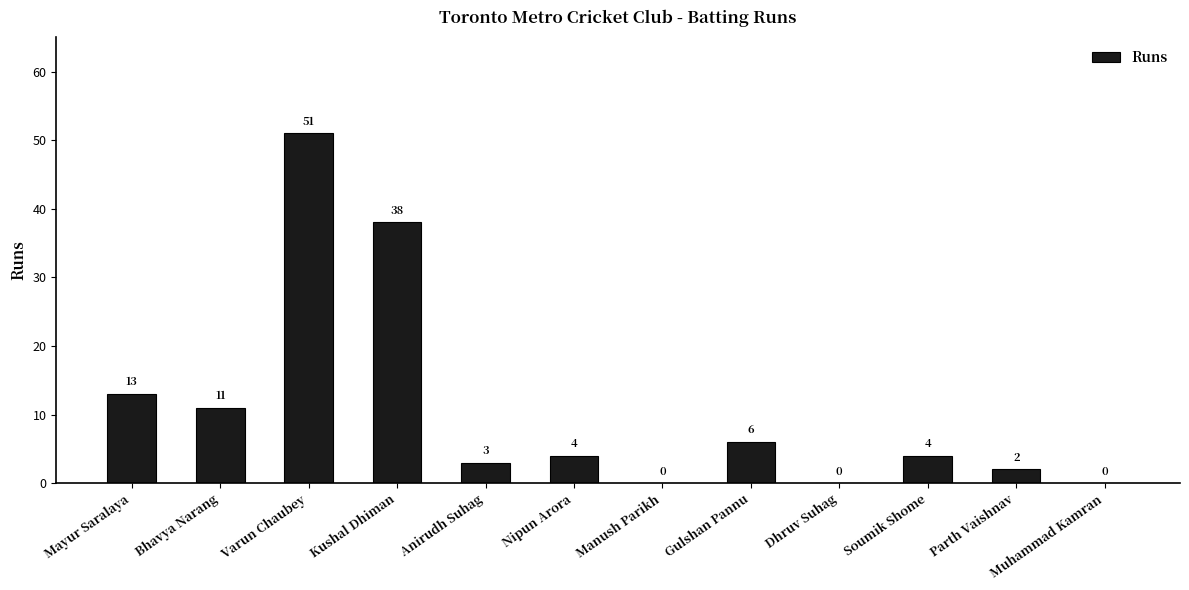

Approximately how many times larger is the value at Anirudh Suhag compared to Gulshan Pannu?

0.5